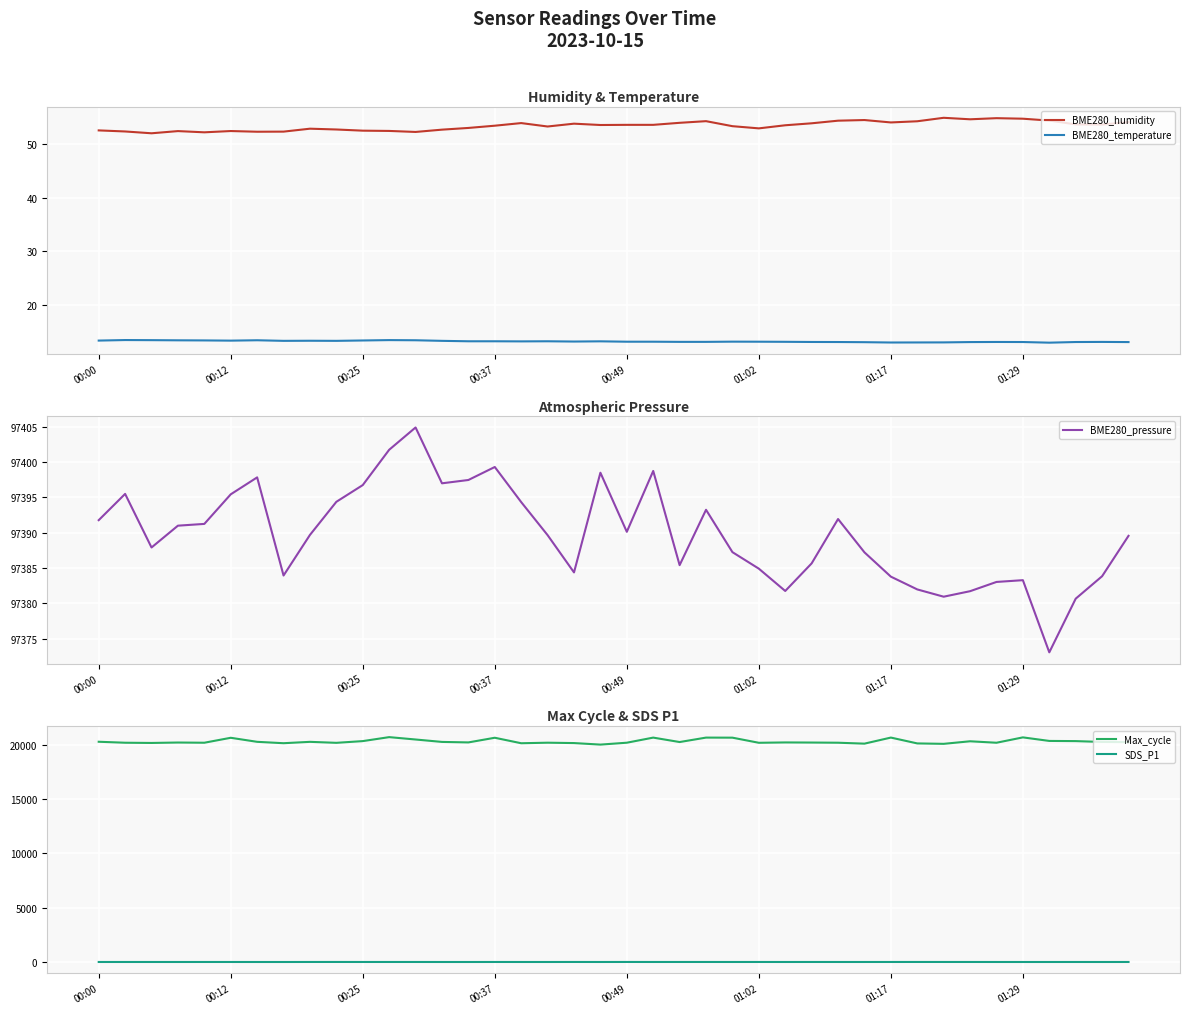

In SDS_P1, how many points are lower than both neighbors (excluding endpoints)?

12